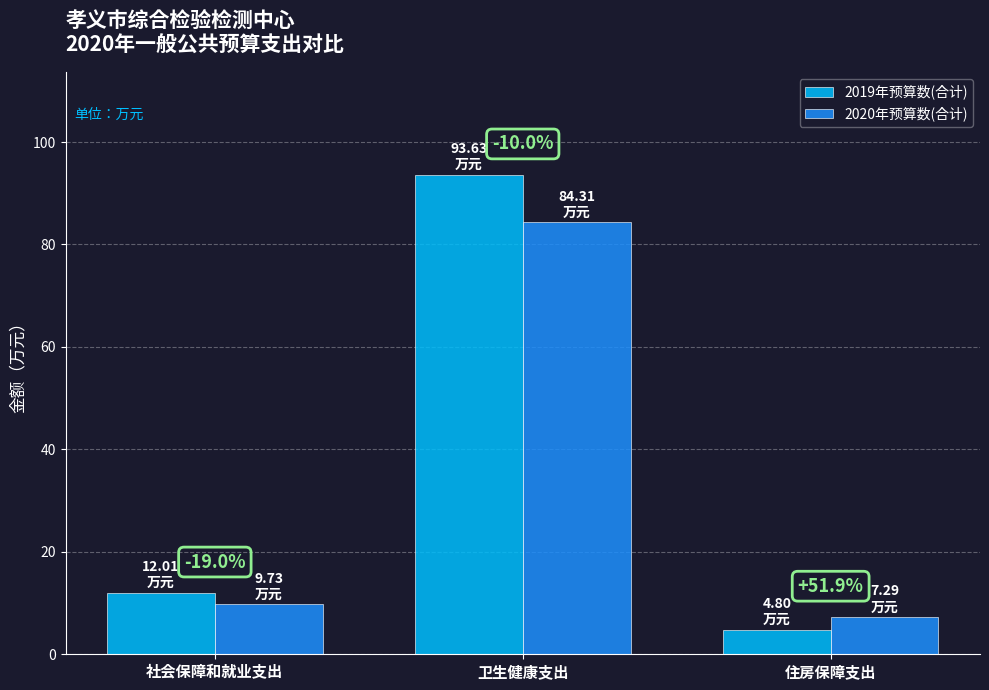

Reading left to right, transcribe all the data shown in this chart.

2019年预算数(合计): 12.0	93.6	4.8
2020年预算数(合计): 9.7	84.3	7.3